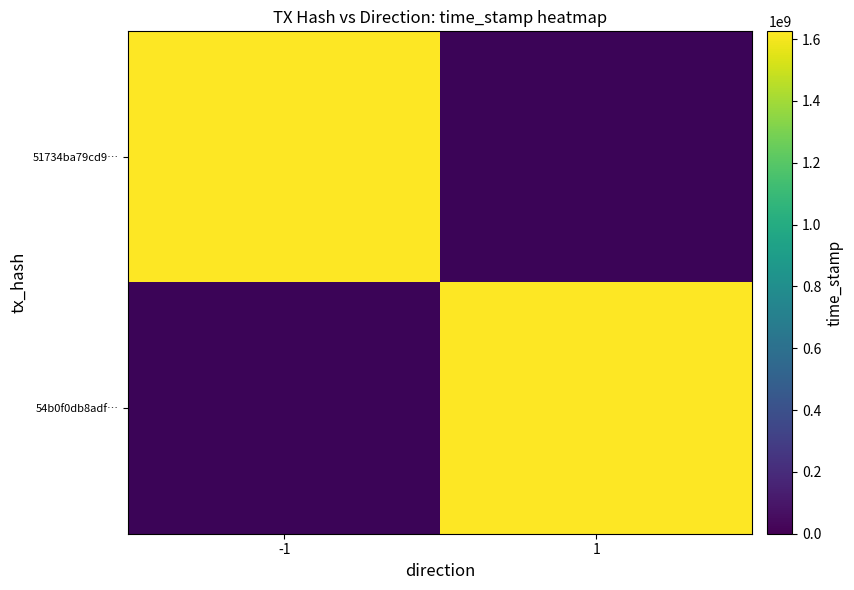

The value of 54b0f0db8adf… at 1 is 1625010072.0. True or false?

True